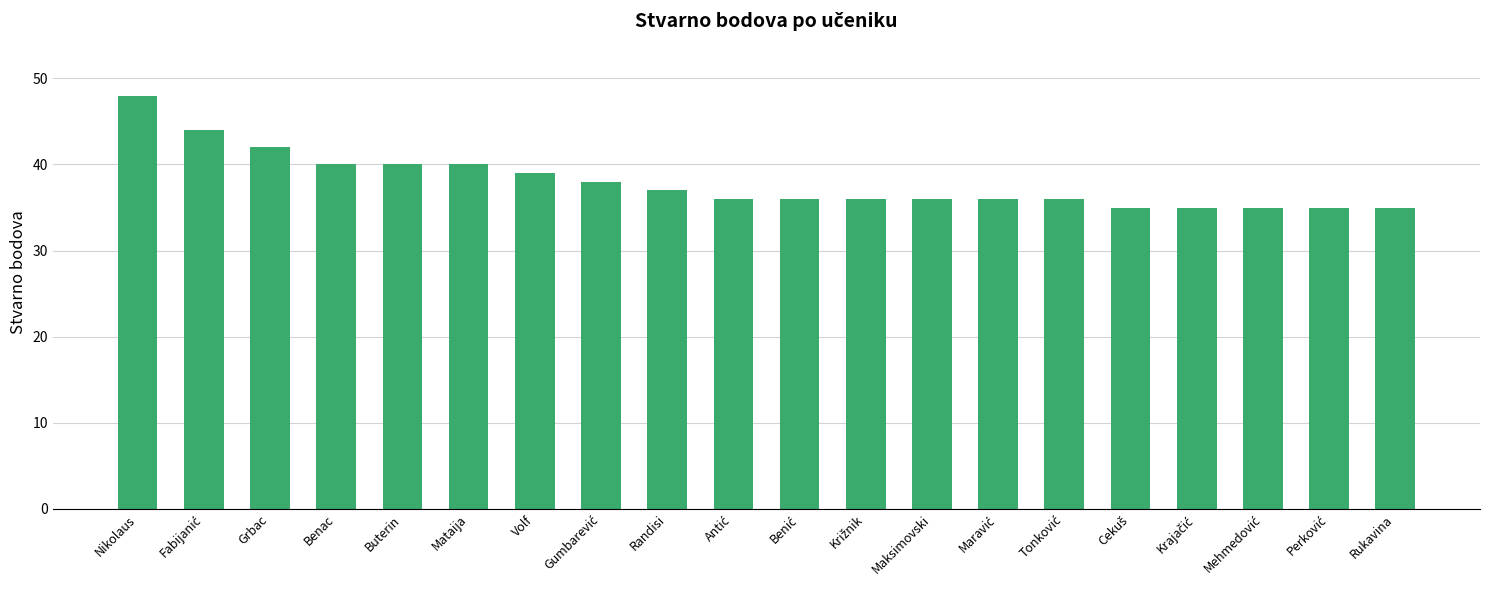

What is the change in value from Nikolaus to Maksimovski?

-12